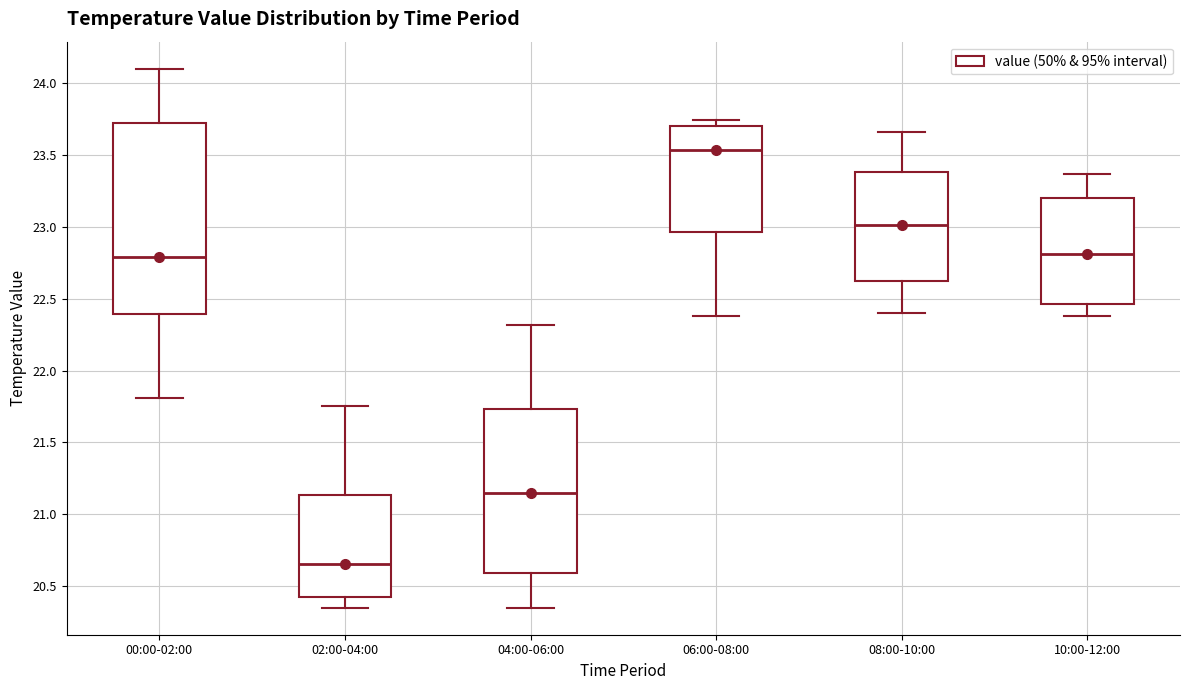

Reading left to right, read every box against the y-axis: the position of its median line, the range the box covers, and the ends of its whiskers. The values are not printed on the chart, so give them approximately, as read against the axis.

00:00-02:00: median 22.80, box 22.40 to 23.70, whiskers 21.80 to 24.10
02:00-04:00: median 20.65, box 20.45 to 21.15, whiskers 20.35 to 21.75
04:00-06:00: median 21.15, box 20.60 to 21.75, whiskers 20.35 to 22.30
06:00-08:00: median 23.55, box 22.95 to 23.70, whiskers 22.40 to 23.75
08:00-10:00: median 23.00, box 22.60 to 23.40, whiskers 22.40 to 23.65
10:00-12:00: median 22.80, box 22.45 to 23.20, whiskers 22.40 to 23.35